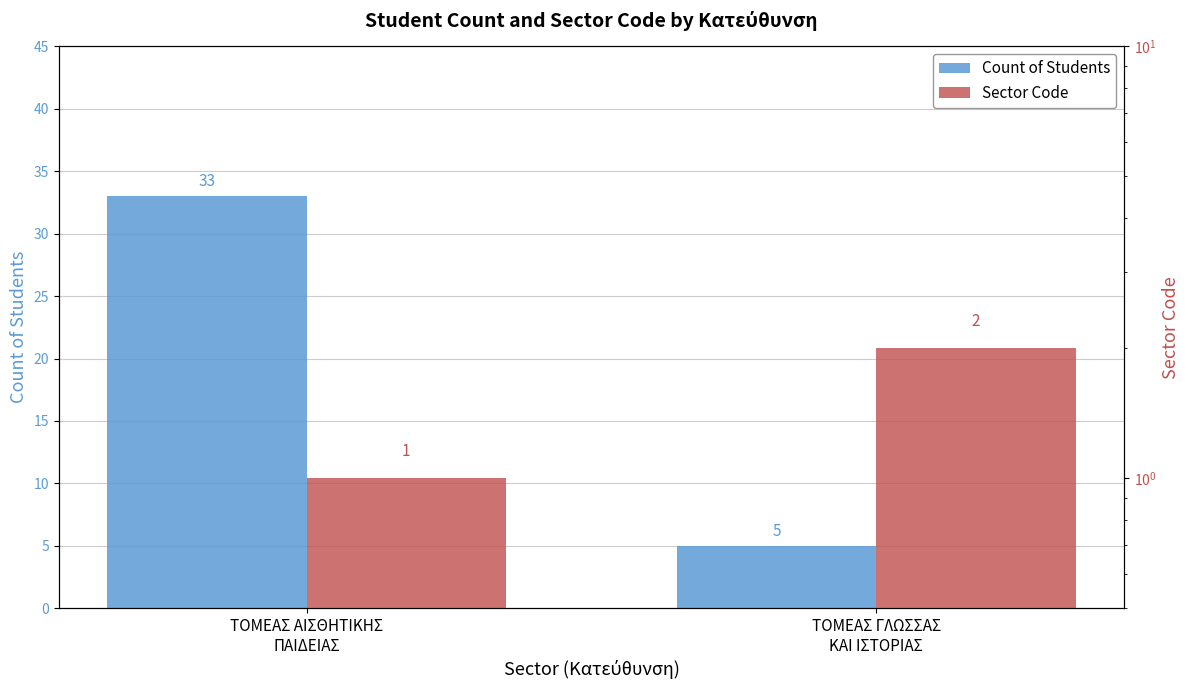

Which series has the largest range (max minus min)?

Count of Students